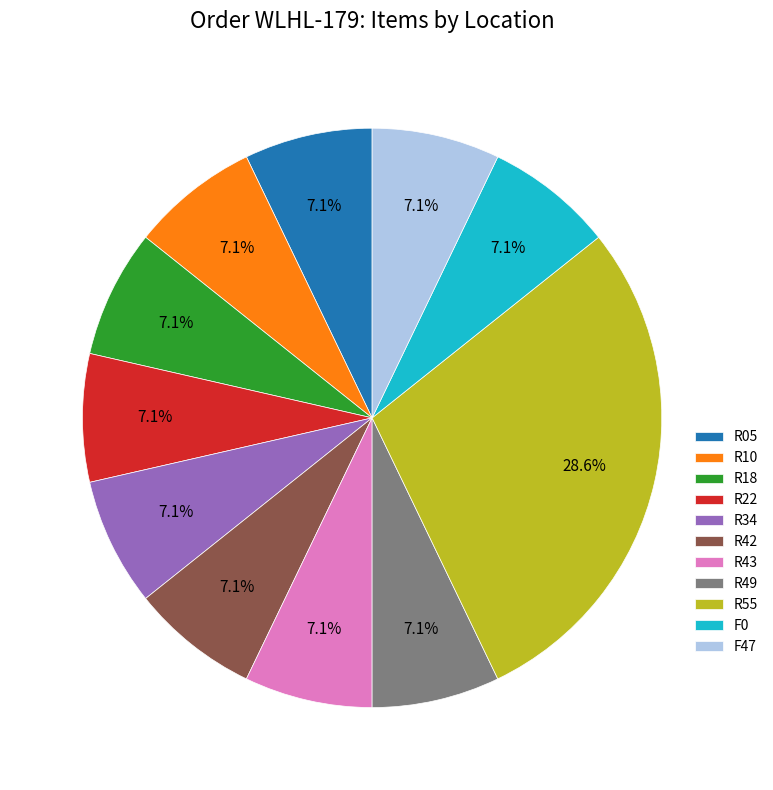

To the nearest percent, what is the combined percentage of R49 and R43?

14%